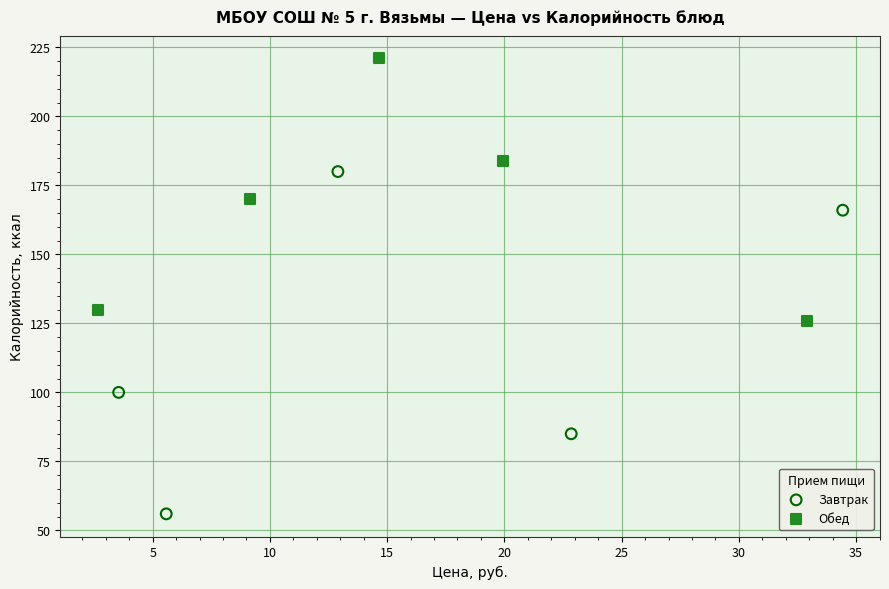

Which series has the largest Y range (max minus min)?

Завтрак